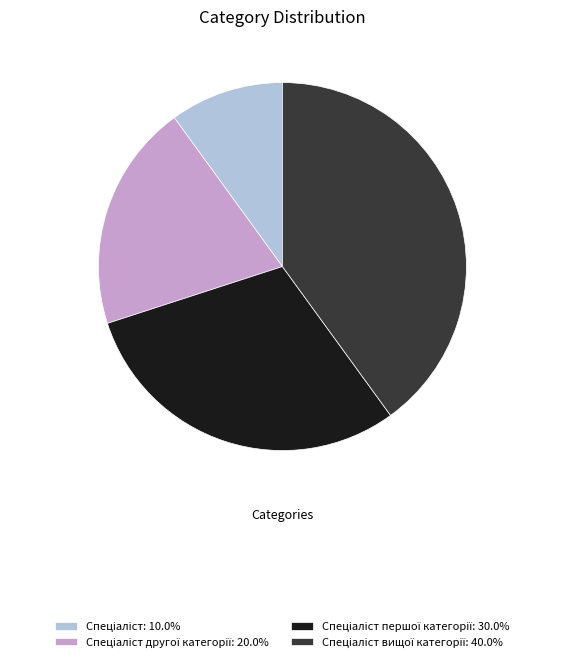

Is there a majority slice in this chart?

No